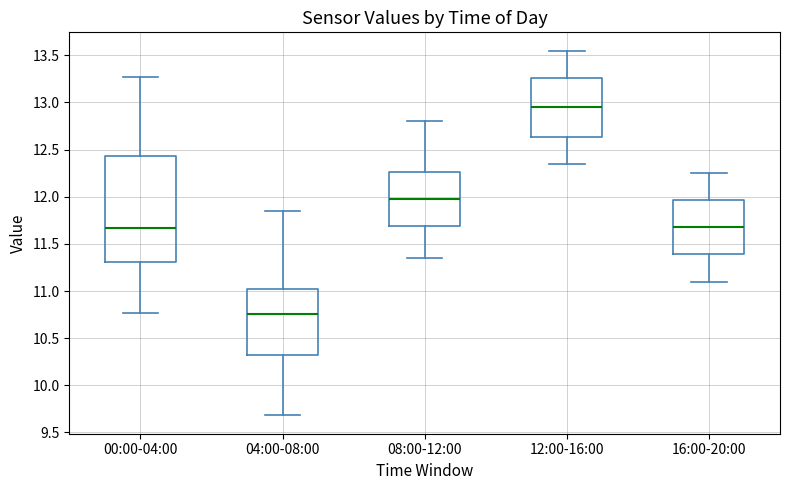

Comparing the boxes themselves (not the whiskers), which one is the tallest?

00:00-04:00